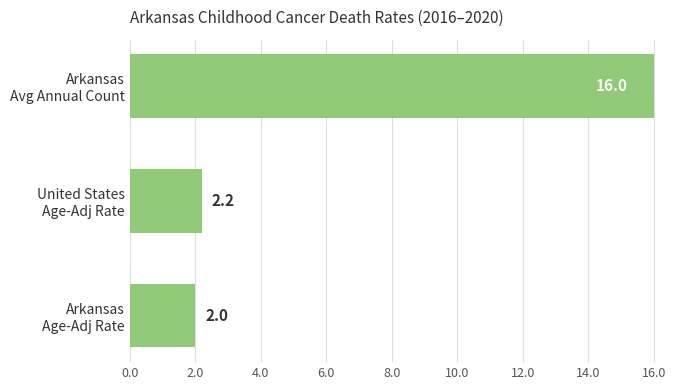

What is the average value?

6.7